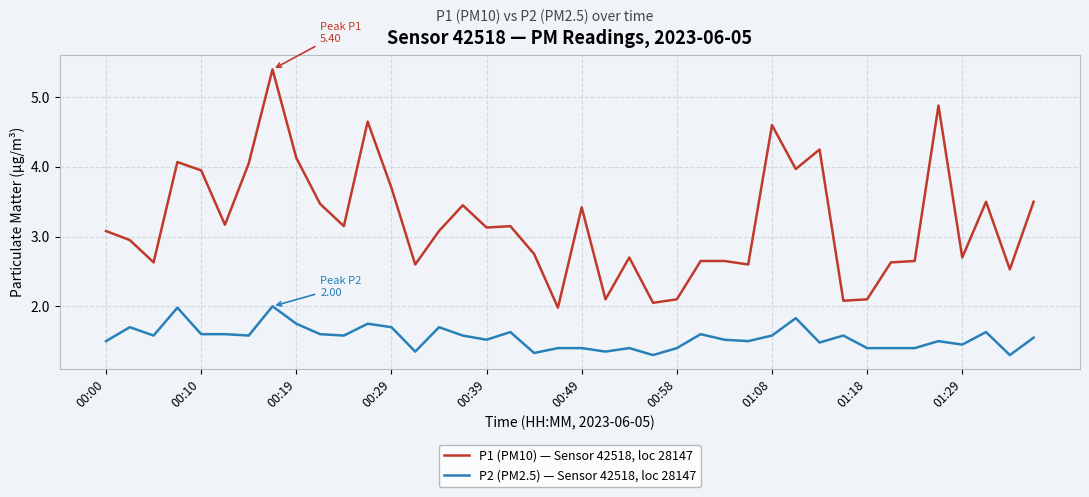

What is the maximum value for P1 (PM10) — Sensor 42518, loc 28147?

5.4